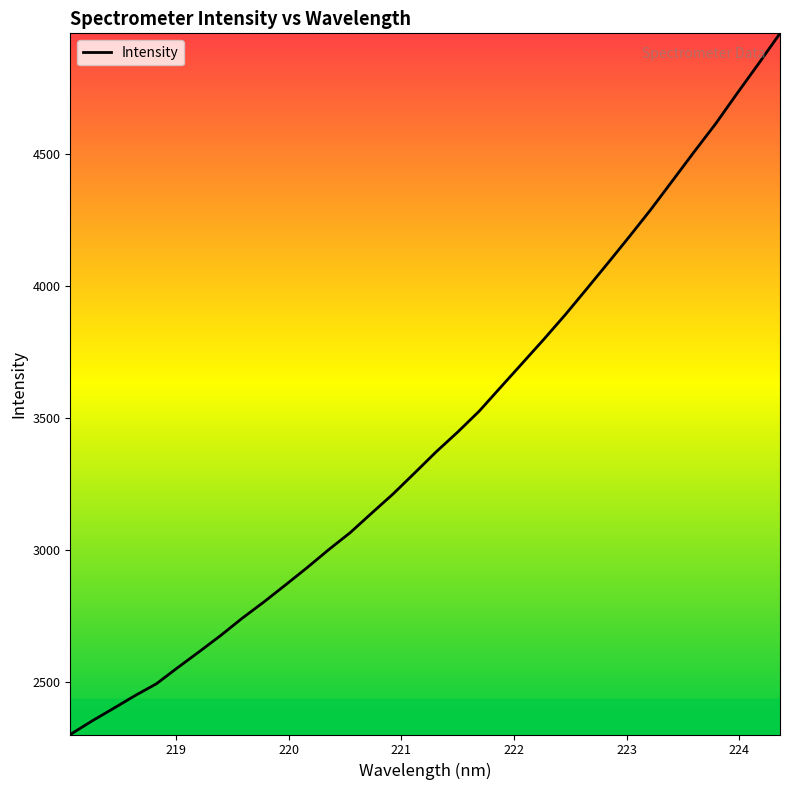

What is the greatest value displayed?

4956.9